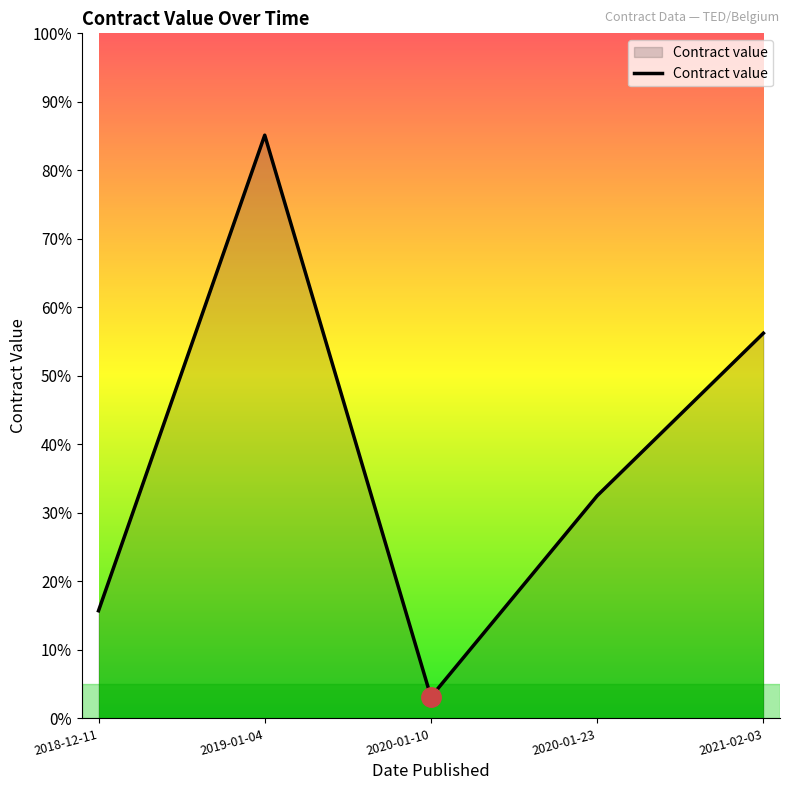

How many points are lower than both their immediate neighbors (excluding endpoints)?

1